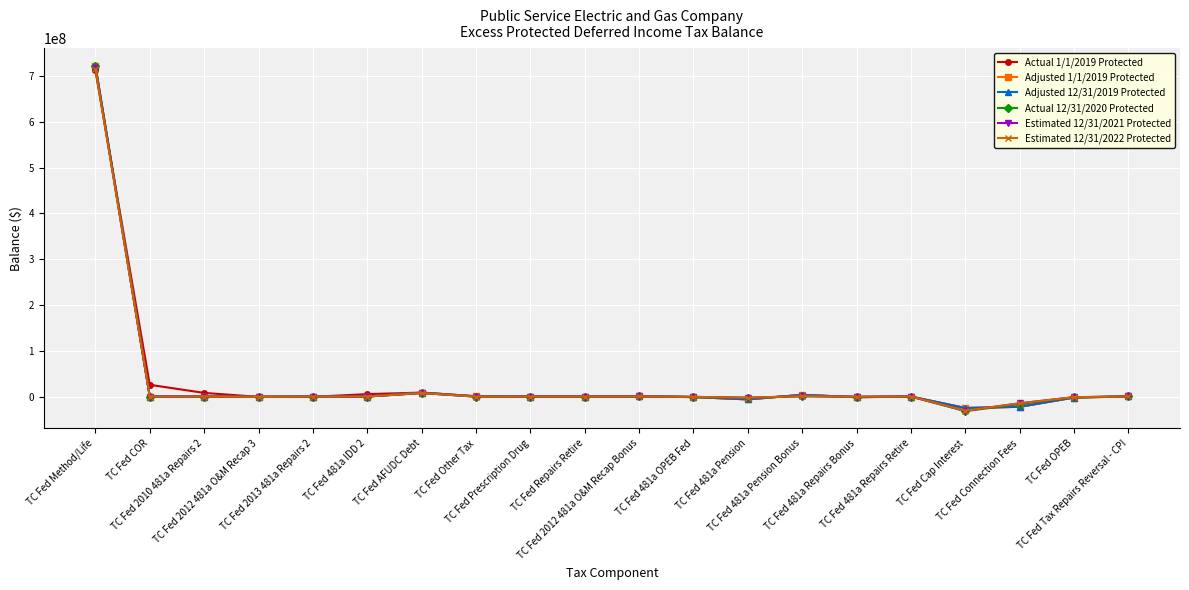

What is the maximum value for Actual 1/1/2019 Protected?

712334358.9